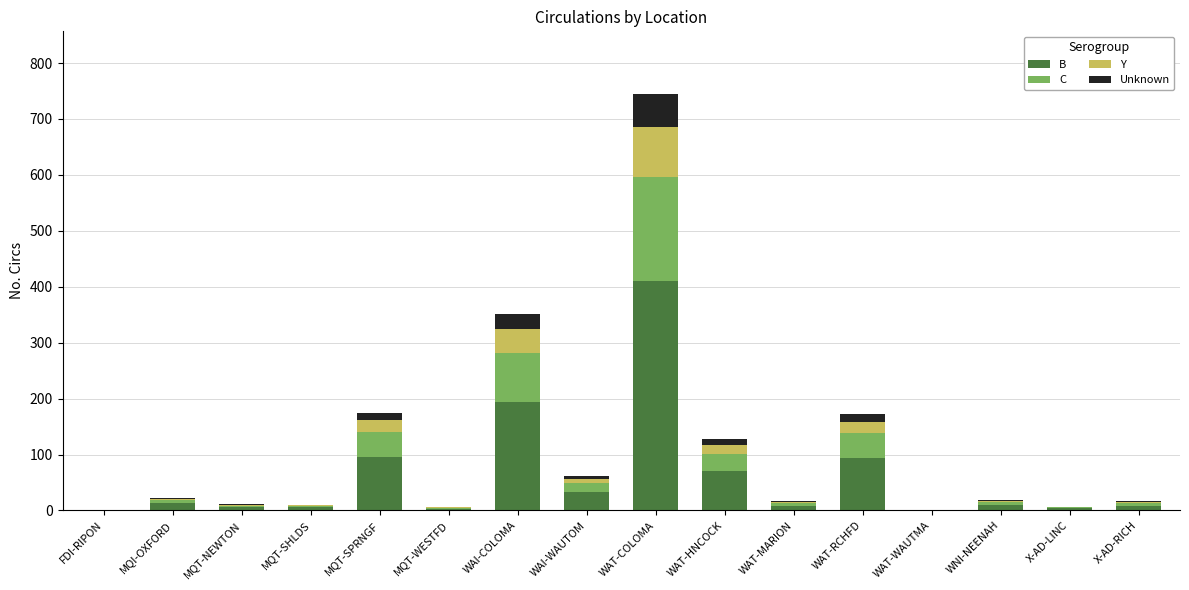

At which category is the sum across all series the highest?

WAT-COLOMA